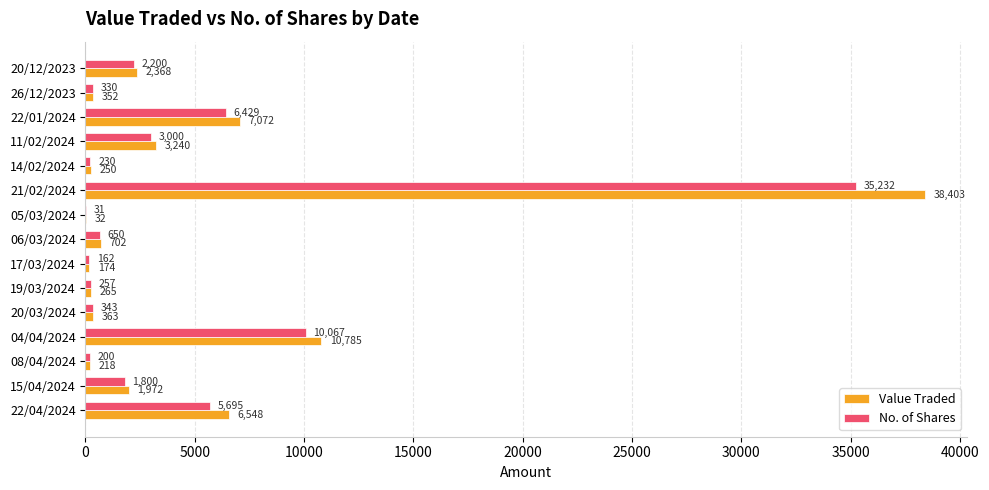

Between 22/04/2024 and 06/03/2024, which series saw the biggest shift?

Value Traded